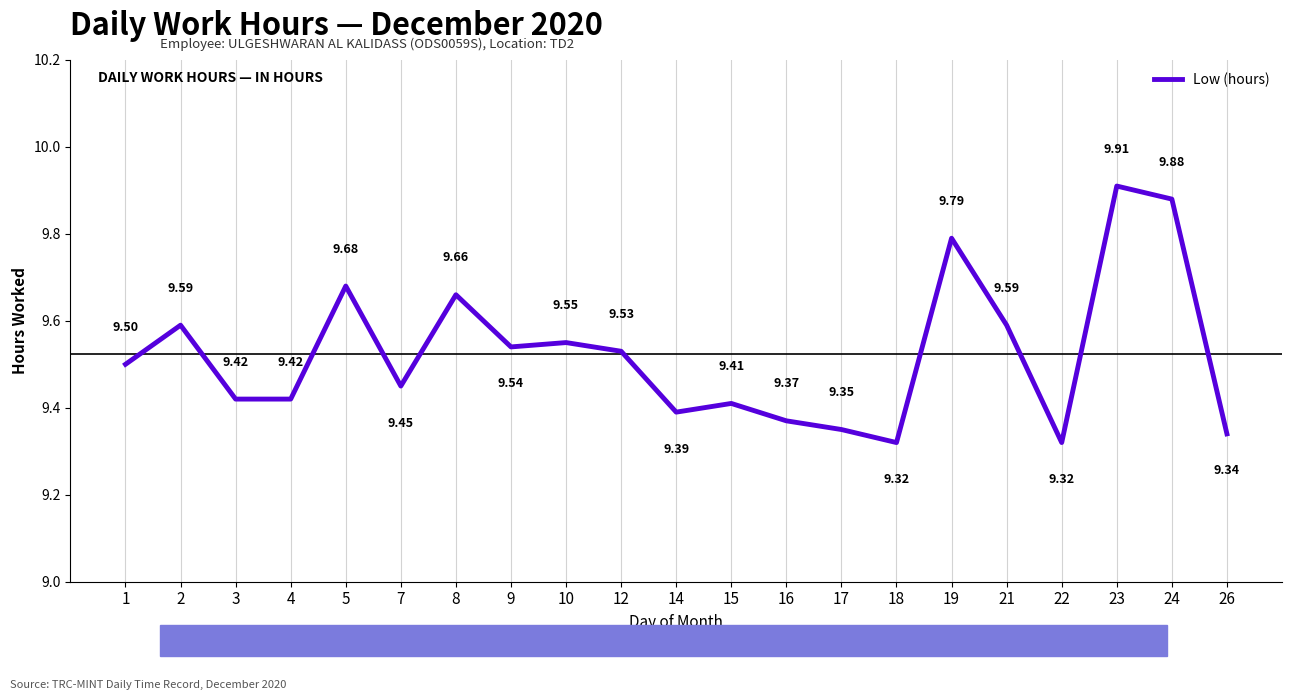

What is the sum of all values?

200.0